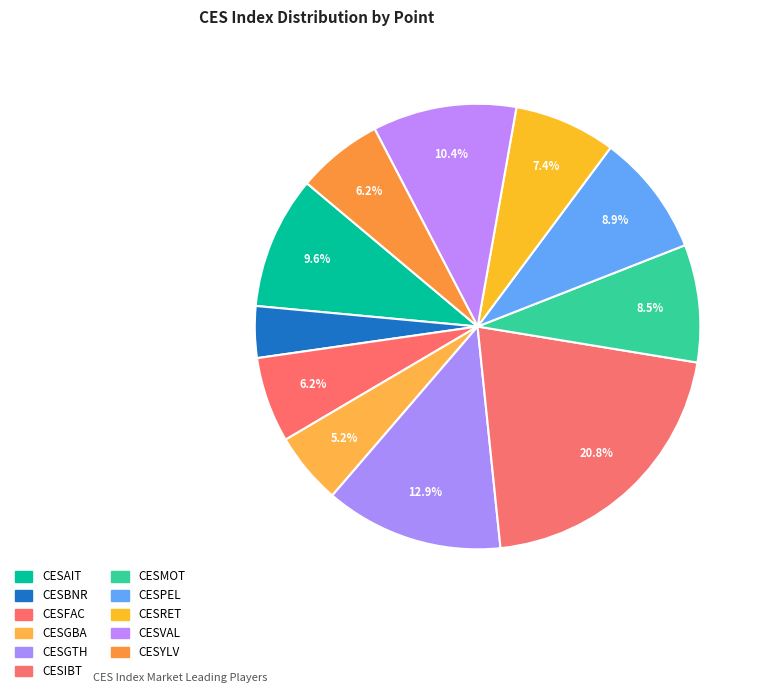

To the nearest percent, what percentage of the pie is CESAIT?

10%